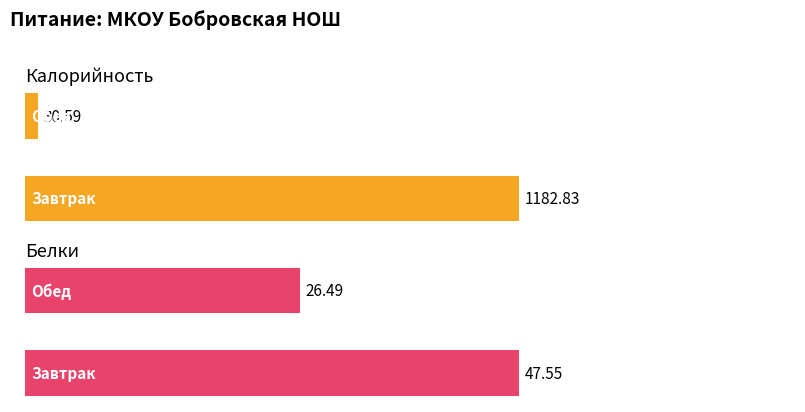

At which category is the sum across all series the highest?

Завтрак